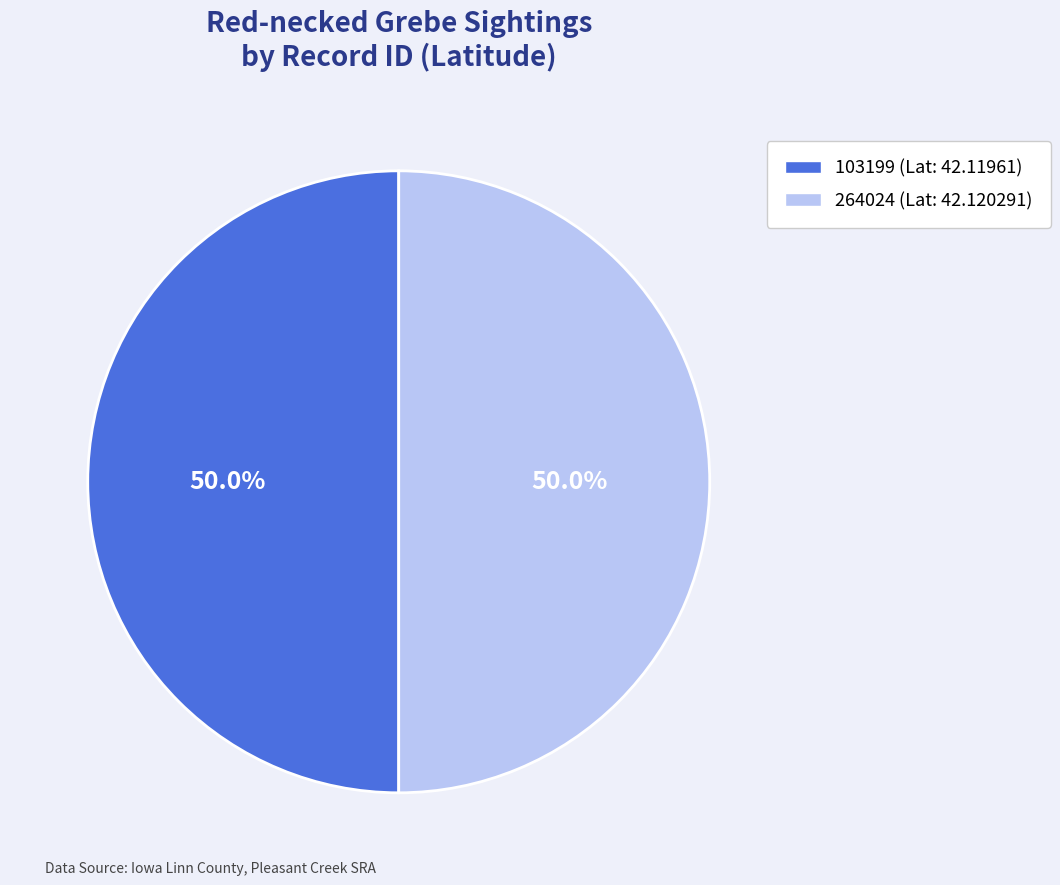

What percentage is NOT represented by 103199?

50.0%